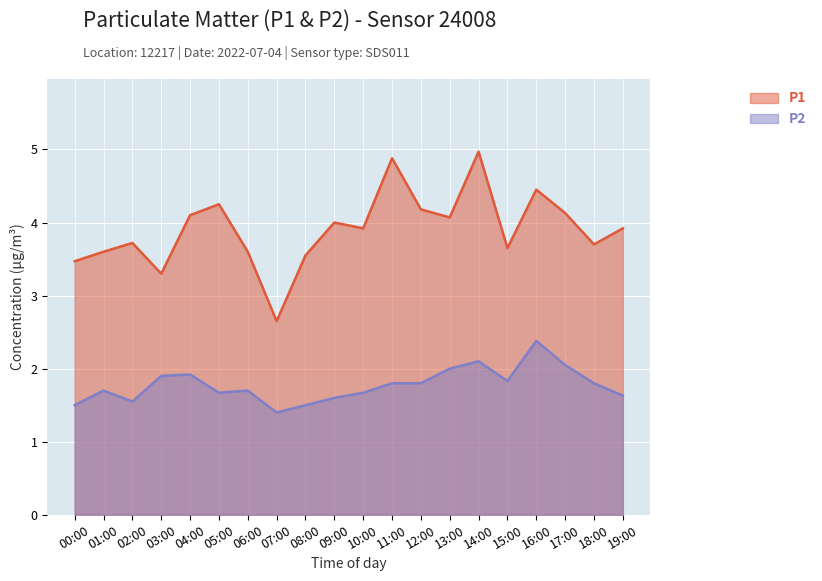

What is the value of the P1 point at the 2nd from the left?

3.6